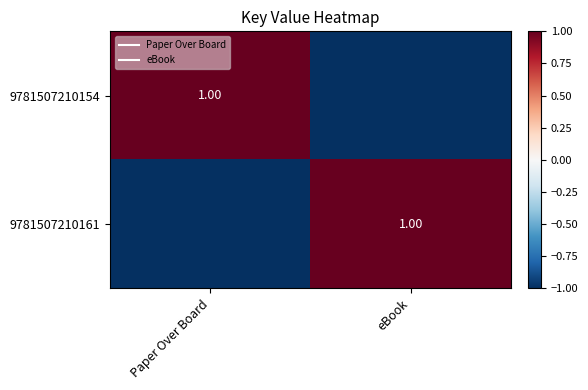

Which category has the lowest value in the 9781507210154 series?

eBook